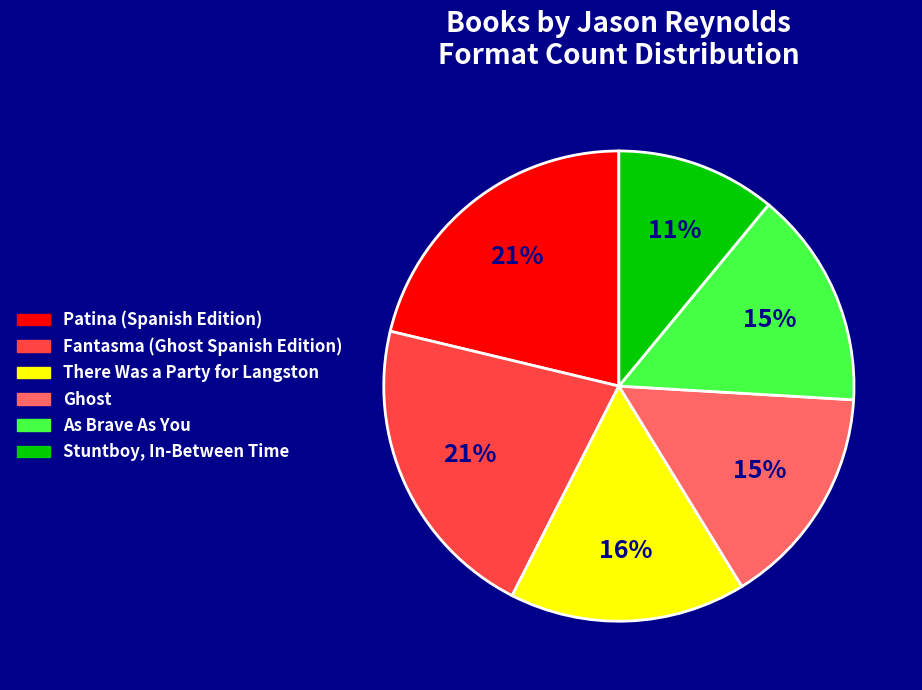

To the nearest percent, what is the average slice percentage?

17%